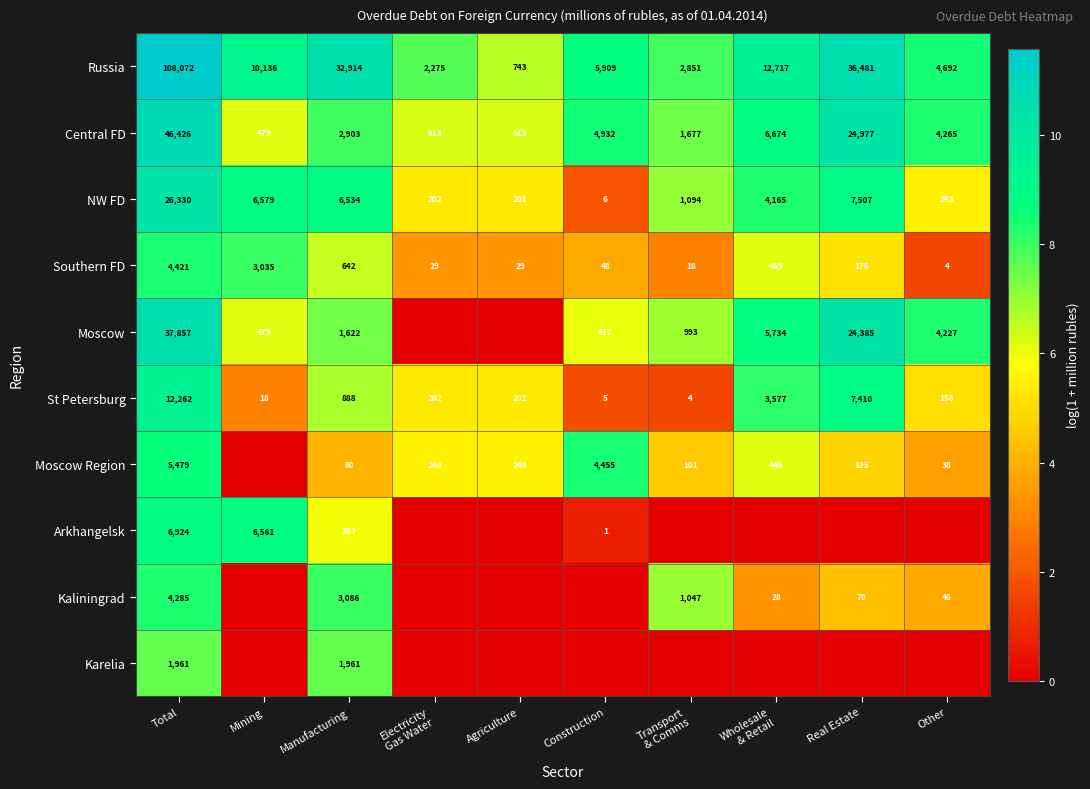

What is the spread (max minus min) of values at Other?

8.5